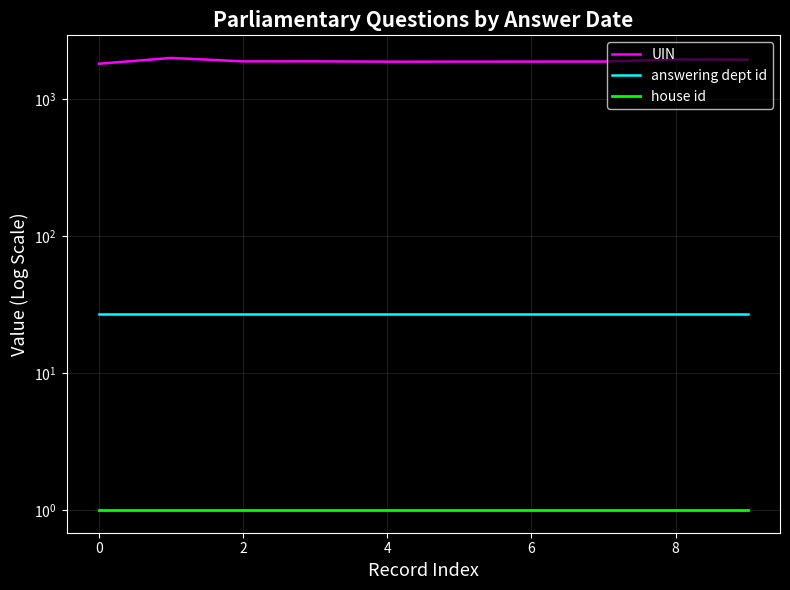

At 0, list the series in order from largest to smallest.

UIN, answering dept id, house id